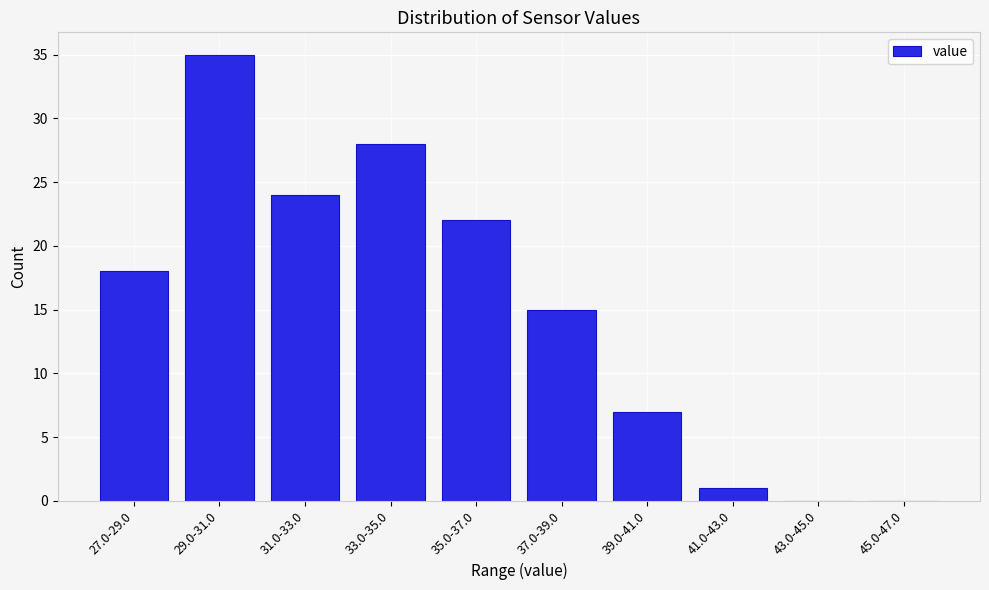

Reading left to right, list all the values displayed in this chart.

27.0-29.0=18	29.0-31.0=35	31.0-33.0=24	33.0-35.0=28	35.0-37.0=22	37.0-39.0=15	39.0-41.0=7	41.0-43.0=1	43.0-45.0=0	45.0-47.0=0